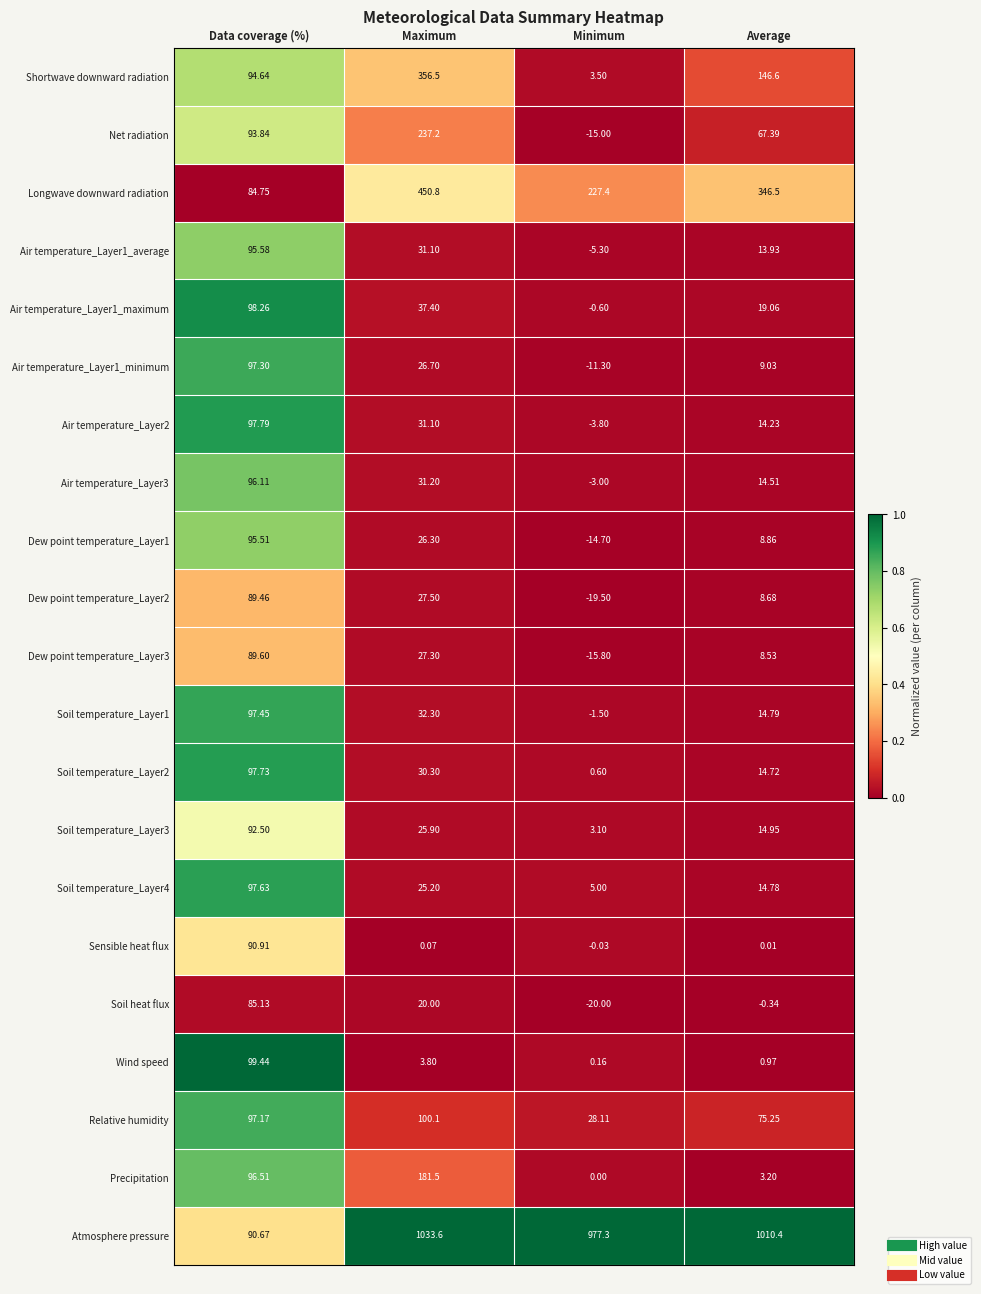

Which series has the largest range (max minus min)?

Atmosphere pressure